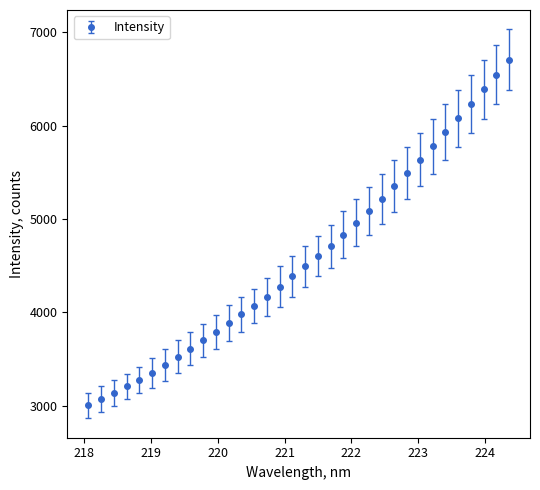

What is the greatest value displayed?

6706.4